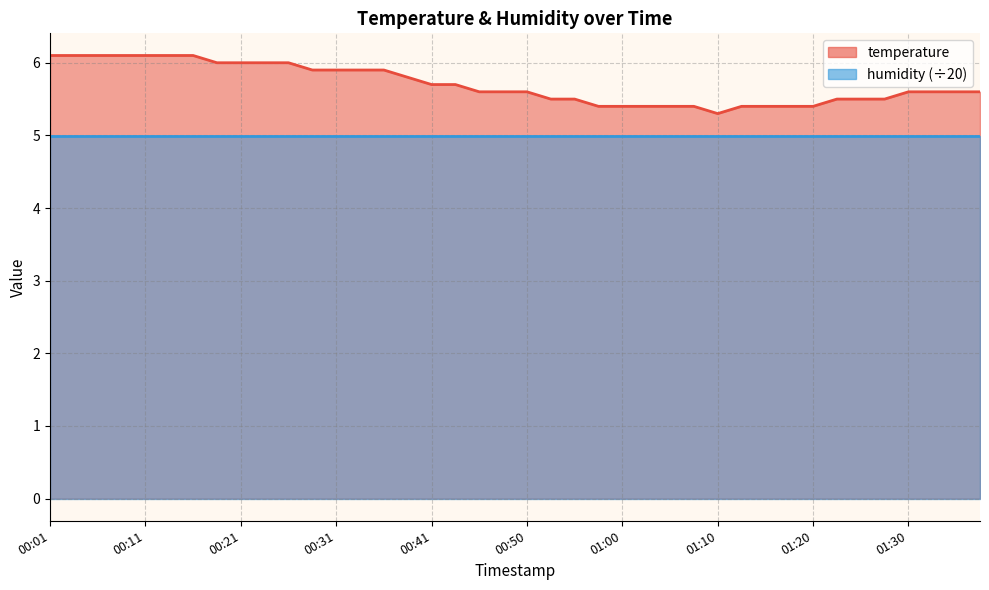

At which category does the chart reach its peak across all series?

00:01